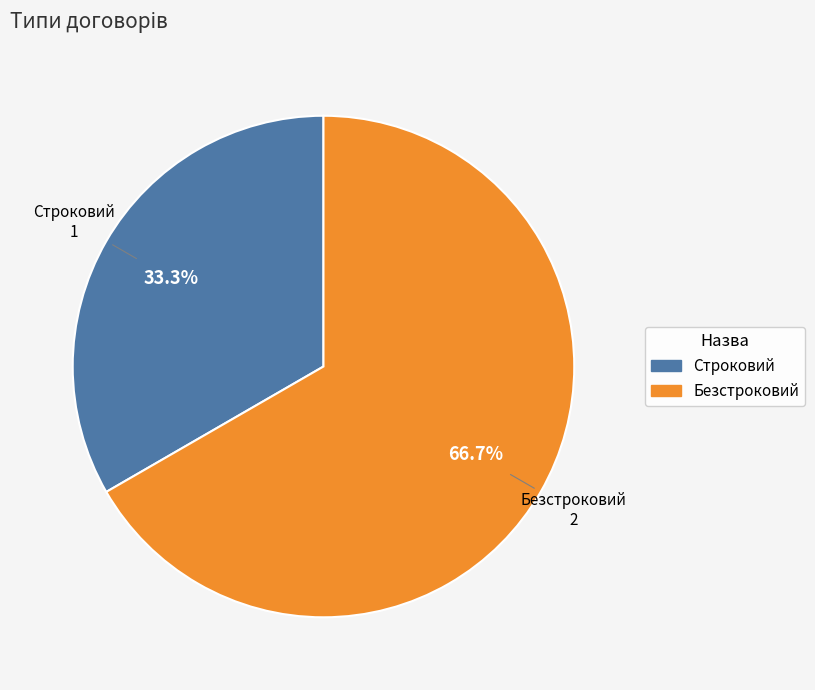

What is the total percentage of Безстроковий and Строковий?

100.0%